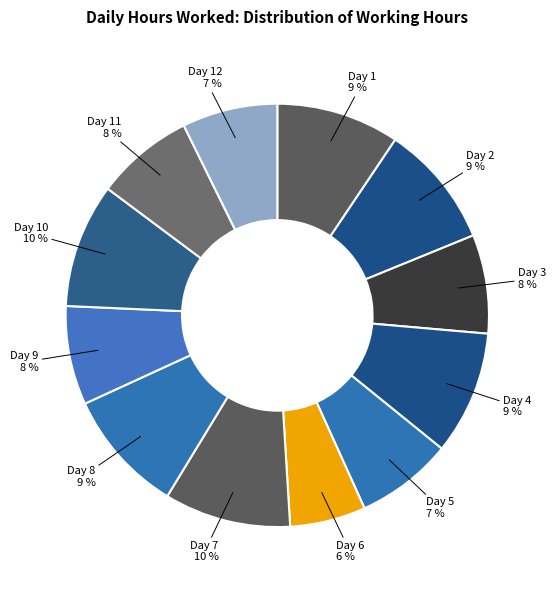

How many segments does this pie chart have?

12